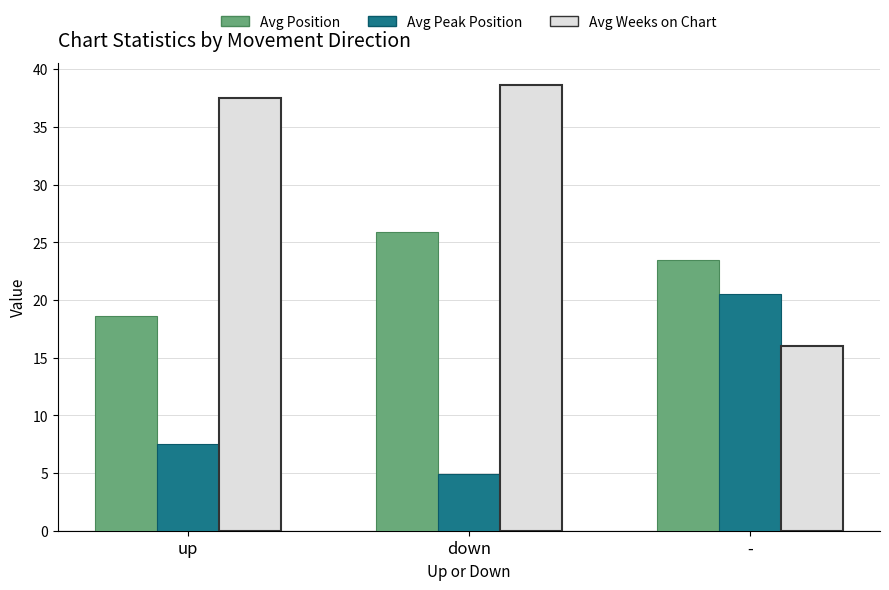

Reading left to right, what are all the values shown in this chart?

Avg Position: up=18.6	down=25.9	-=23.5
Avg Peak Position: up=7.5	down=4.9	-=20.5
Avg Weeks on Chart: up=37.5	down=38.6	-=16.0